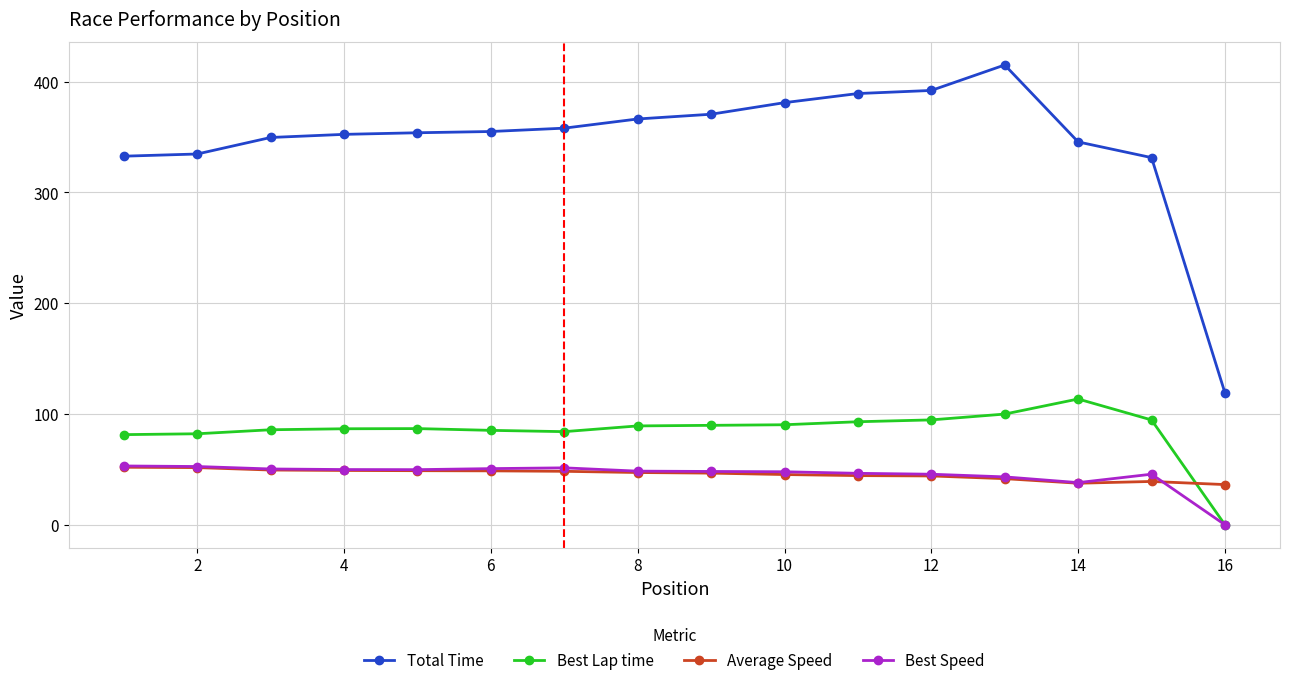

What are all the series names shown in the legend?

Total Time, Best Lap time, Average Speed, Best Speed